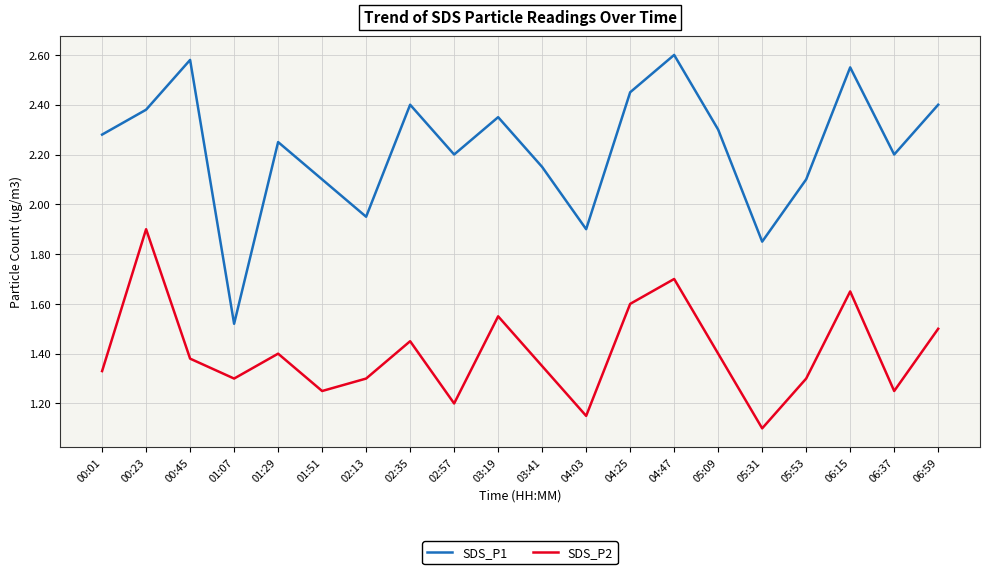

What position from the right is 00:01?

20